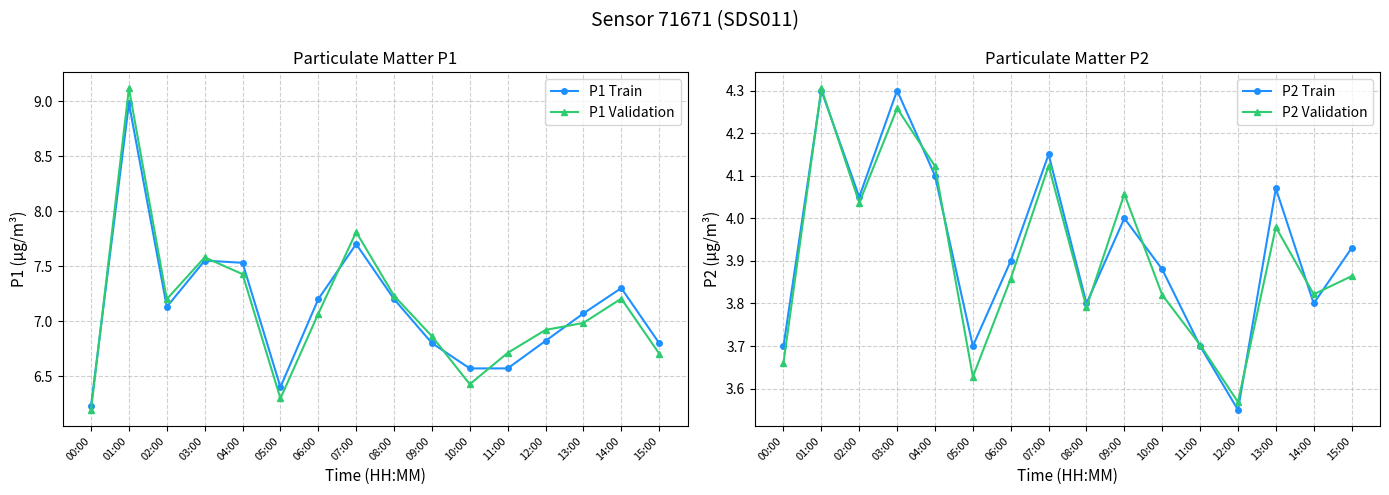

List the series in order of their peak value, lowest first.

P2 Train, P2 Validation, P1 Train, P1 Validation